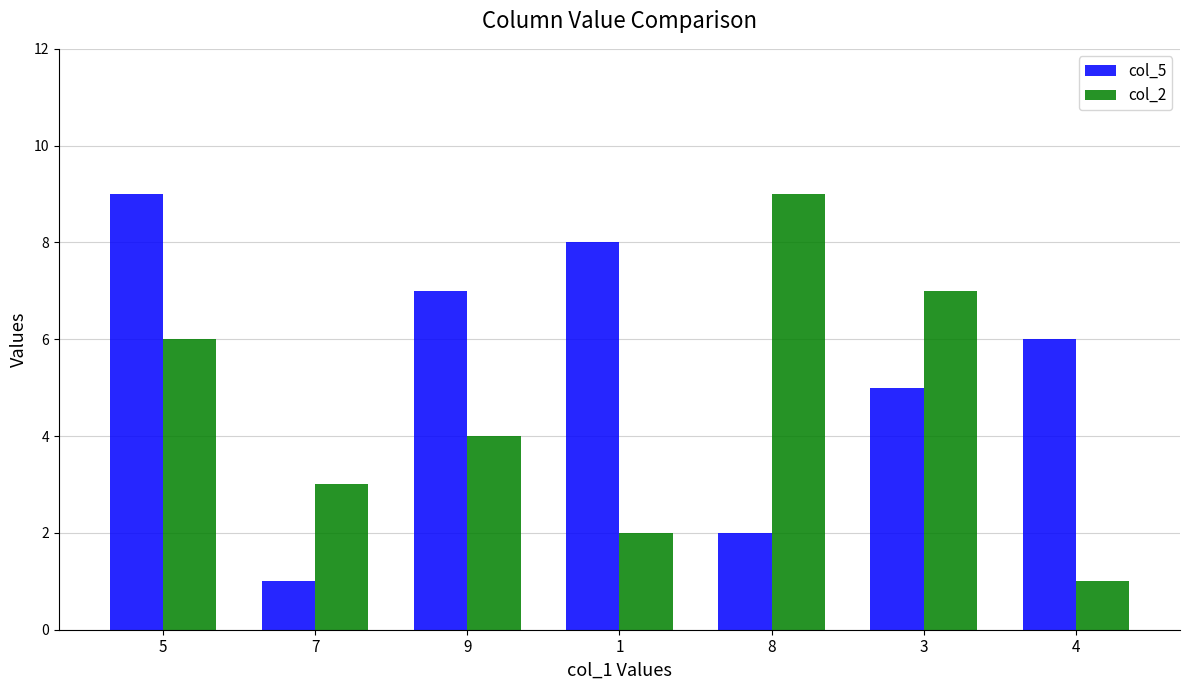

The col_2 series shows 3 at 7. True or false?

True